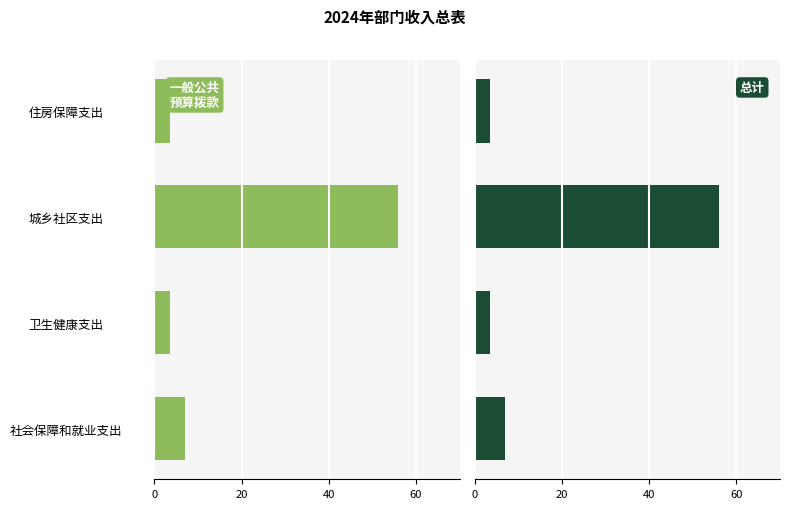

What is the difference between the maximum and minimum values in the 总计 series?

52.4